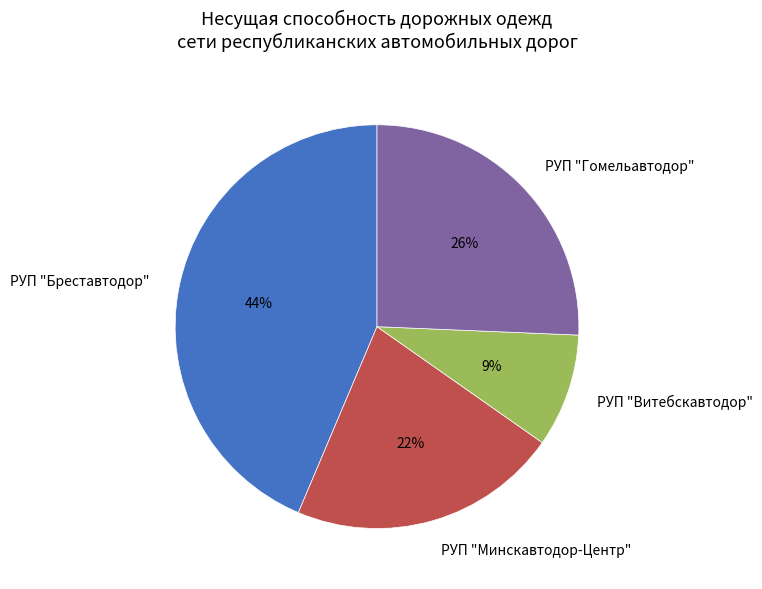

Does РУП "Минскавтодор-Центр" account for over 50% of the chart?

No